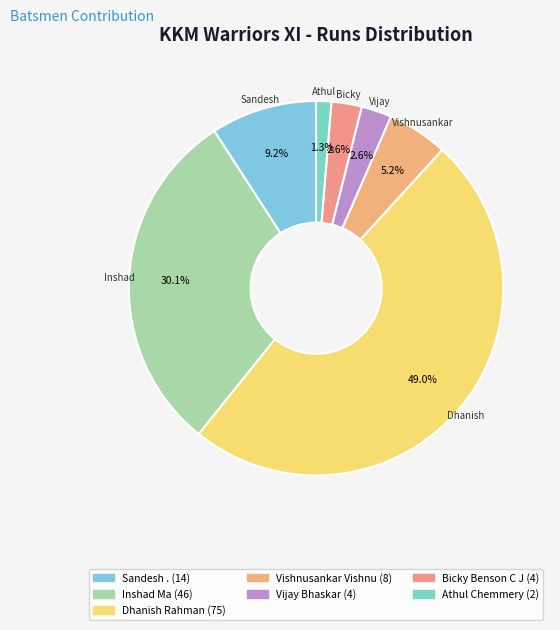

How many segments does this pie chart have?

7